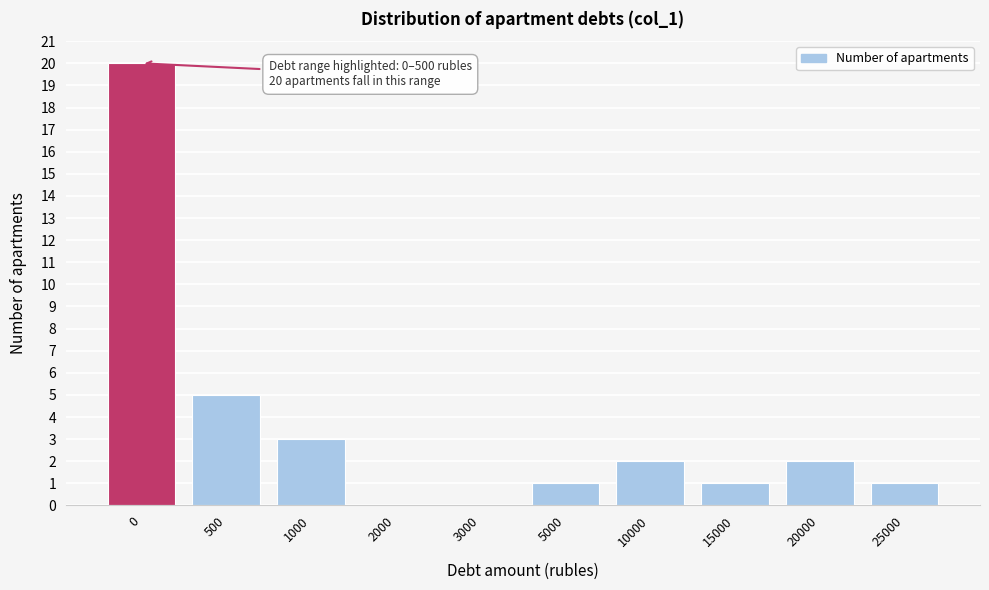

Reading left to right, transcribe all the data shown in this chart.

0=20	500=5	1000=3	2000=0	3000=0	5000=1	10000=2	15000=1	20000=2	25000=1